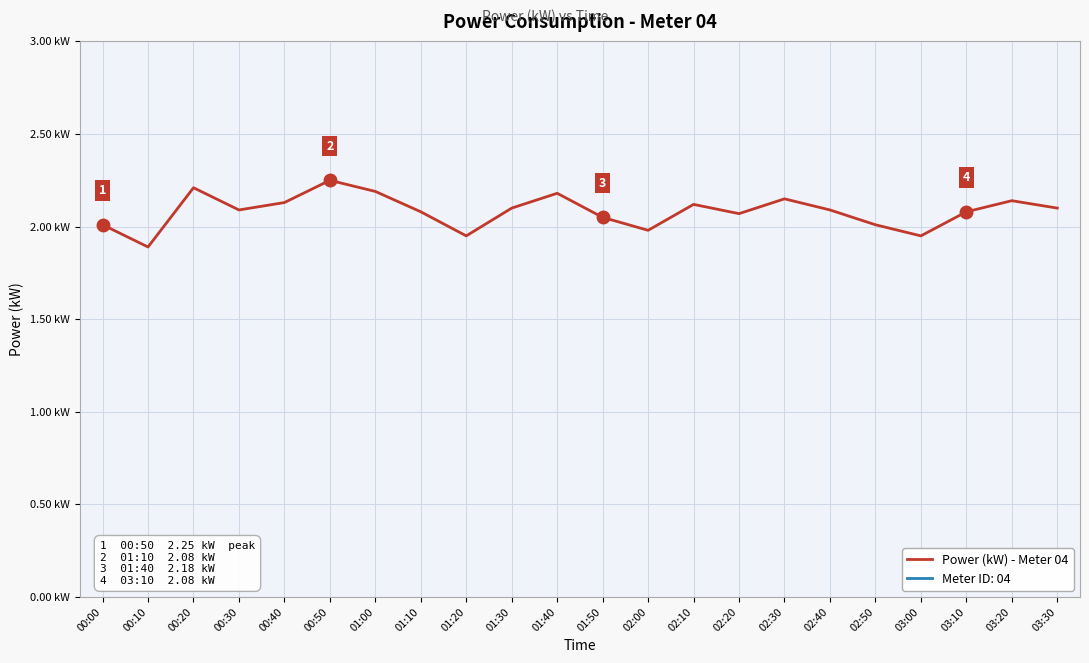

At which category does the data reach its first local valley?

00:10